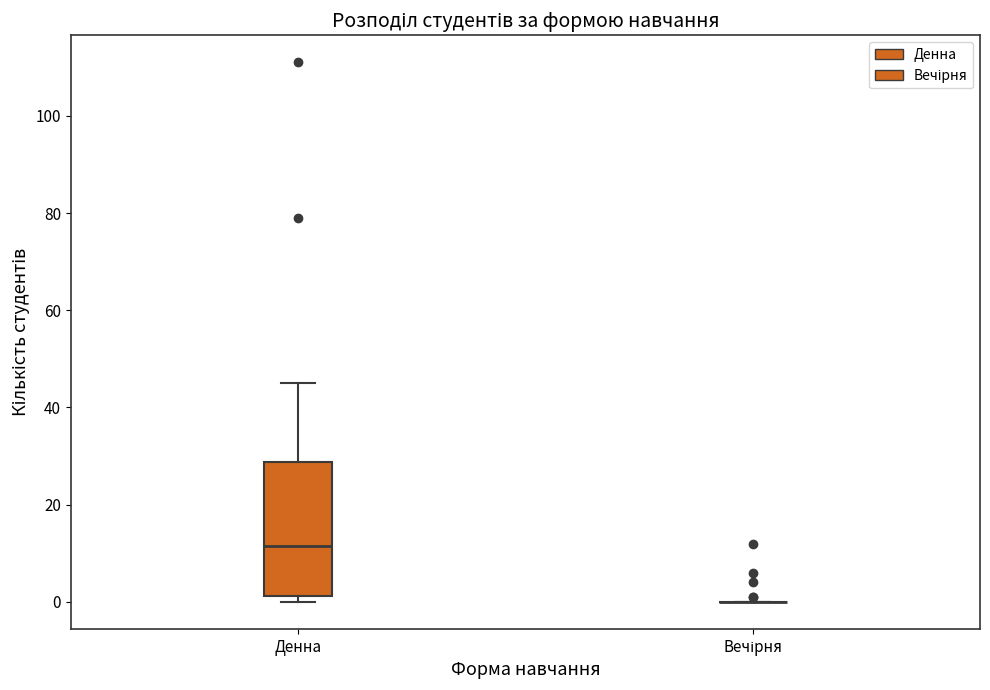

Where does the upper whisker of the box for Денна end on the y-axis? The values are not printed on the chart, so give them approximately, as read against the axis.

46